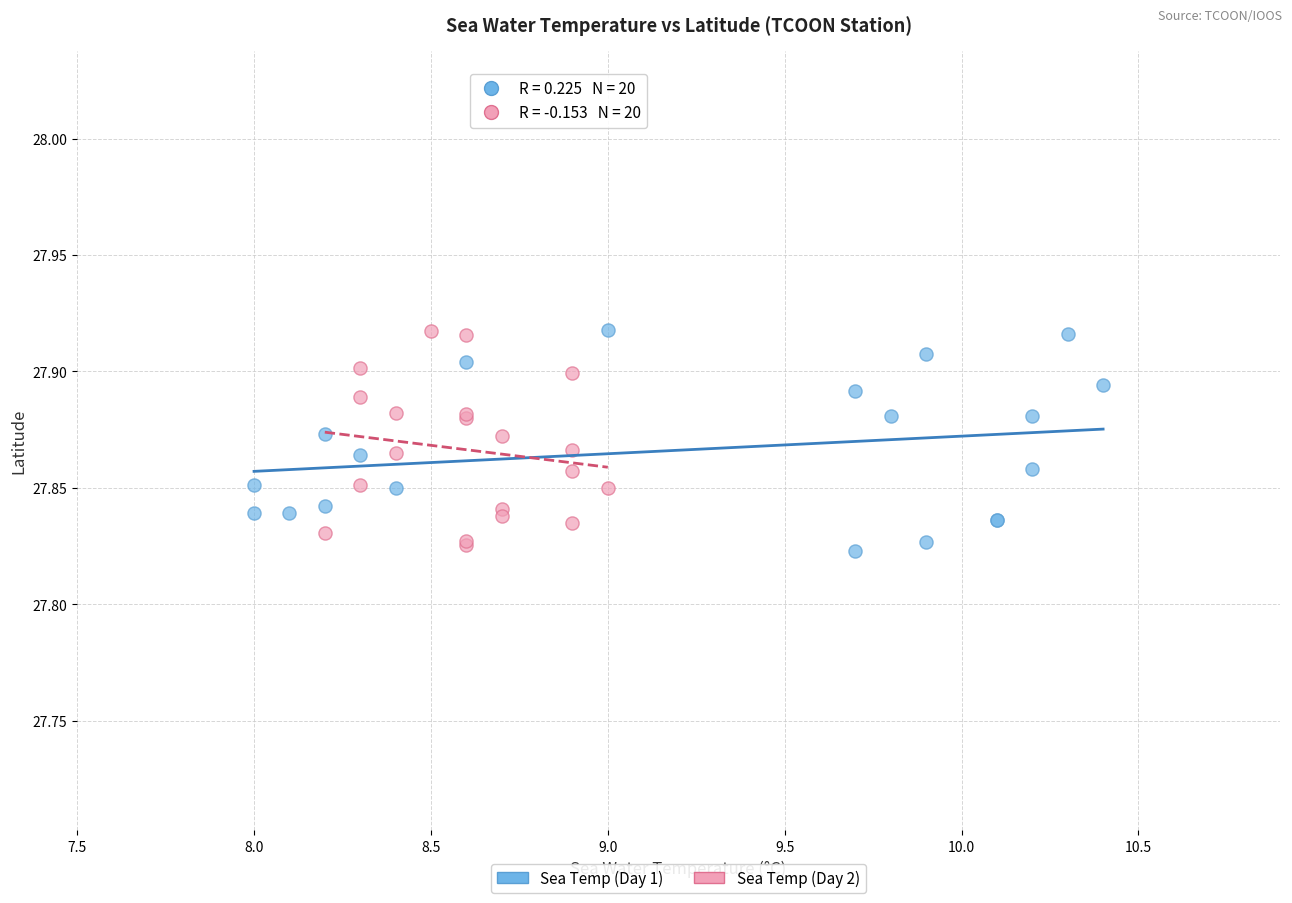

What are all the series names shown in the legend?

Sea Temp (Day 1), Sea Temp (Day 2)